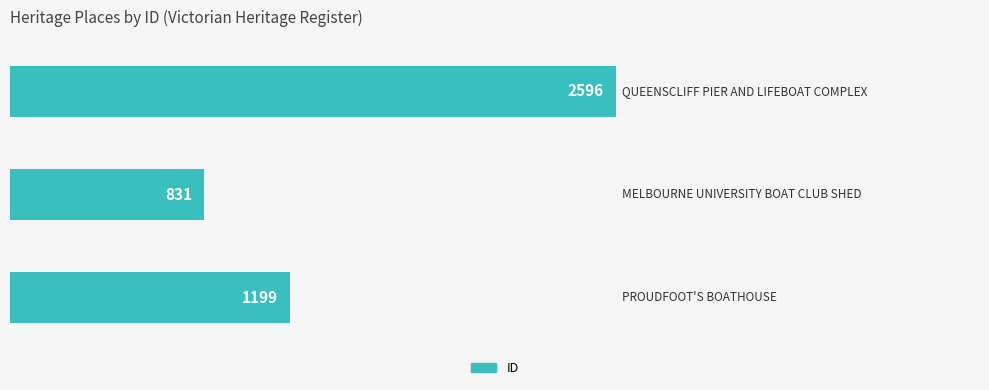

What is the smallest value displayed?

831